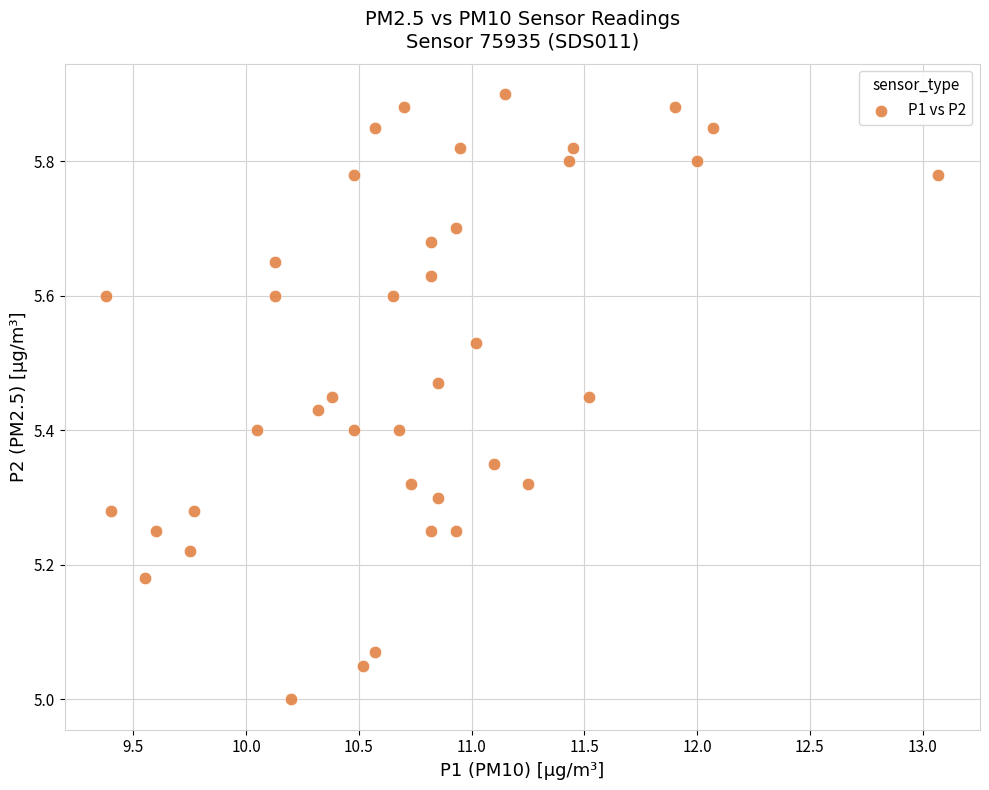

What is the range of Y values (max minus min)?

0.9